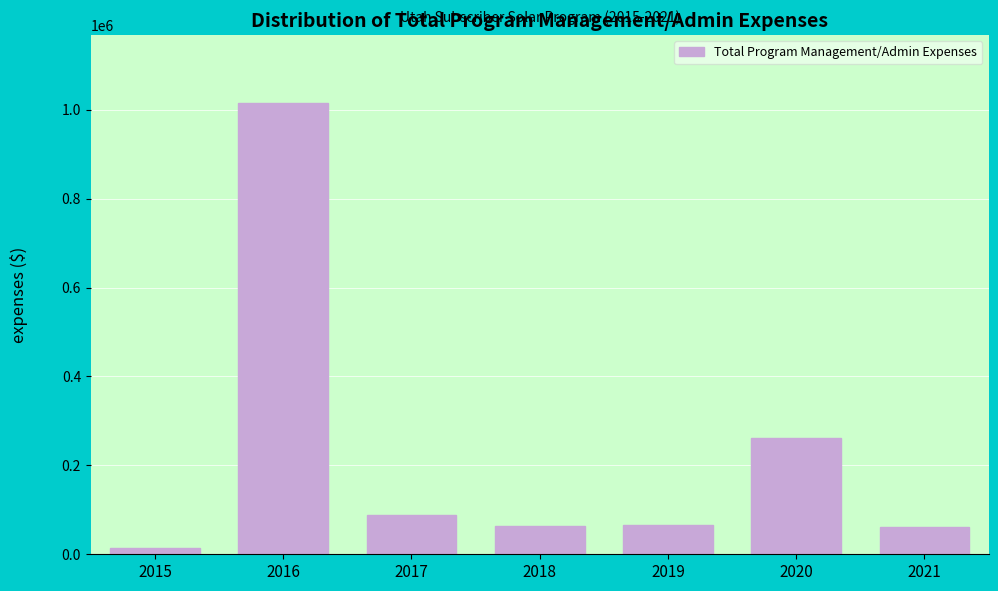

Read the value at 2021.

62363.9